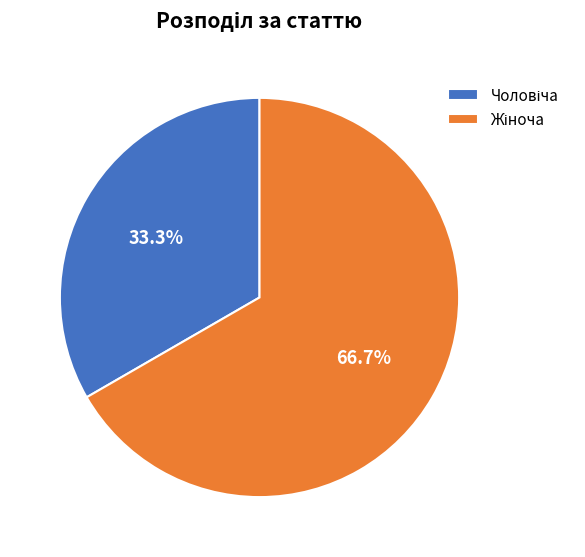

Is there a majority slice in this chart?

Yes